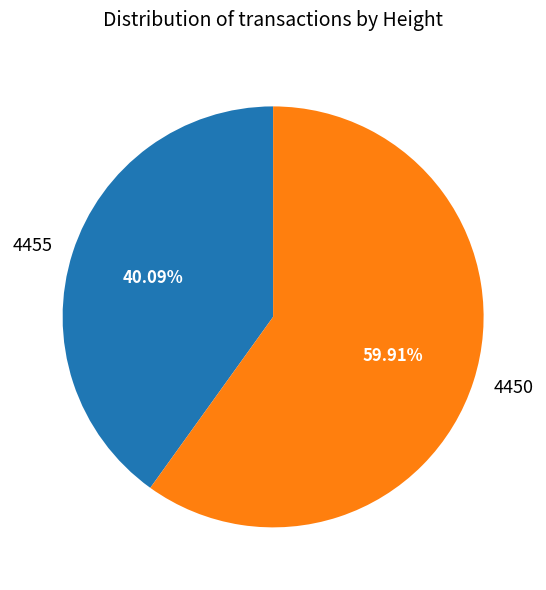

Rank the categories by value from lowest to highest.

4455, 4450